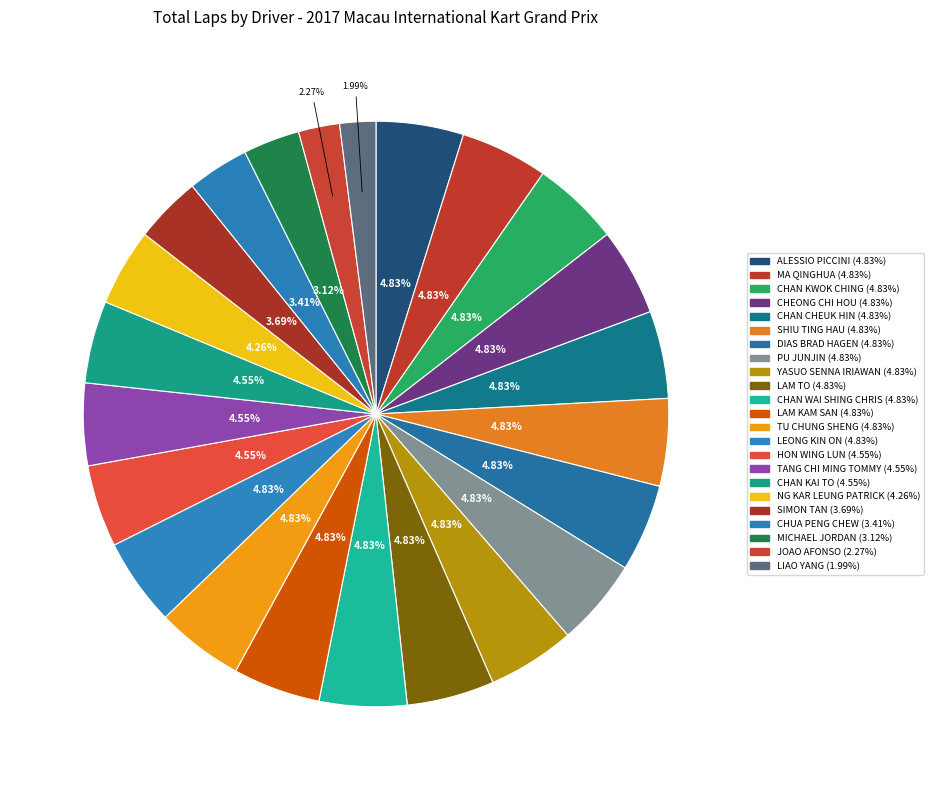

The DIAS BRAD HAGEN slice represents 5% of the pie. True or false?

True